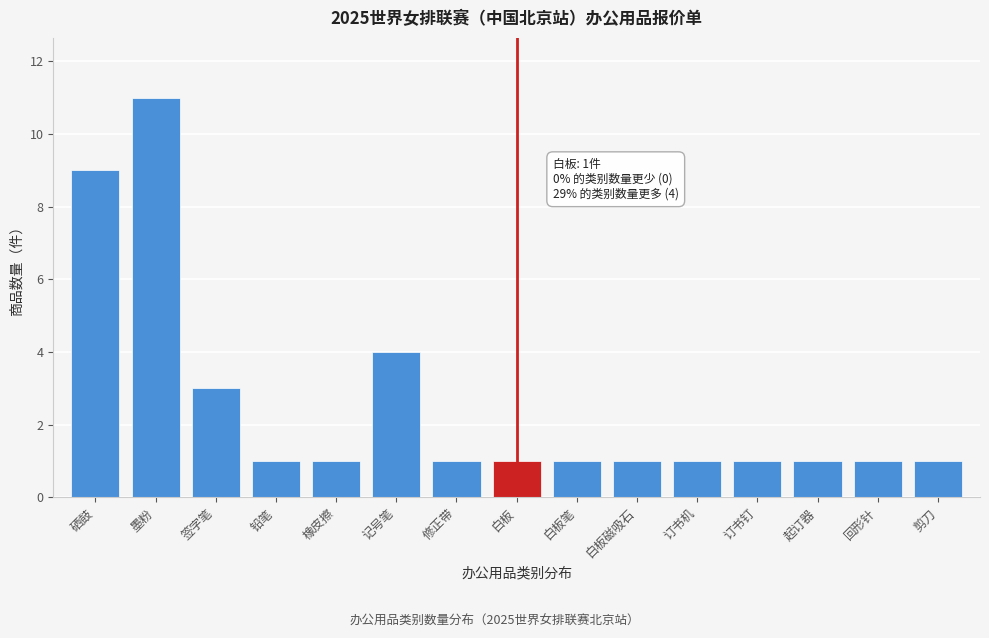

Reading left to right, list all the values displayed in this chart.

9	11	3	1	1	4	1	1	1	1	1	1	1	1	1